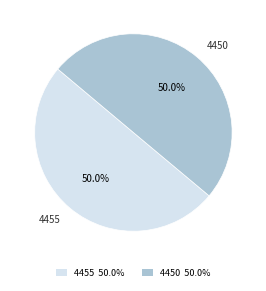

Approximately how many times larger is the value at 4455 50.0% compared to 4450 50.0%?

1.0